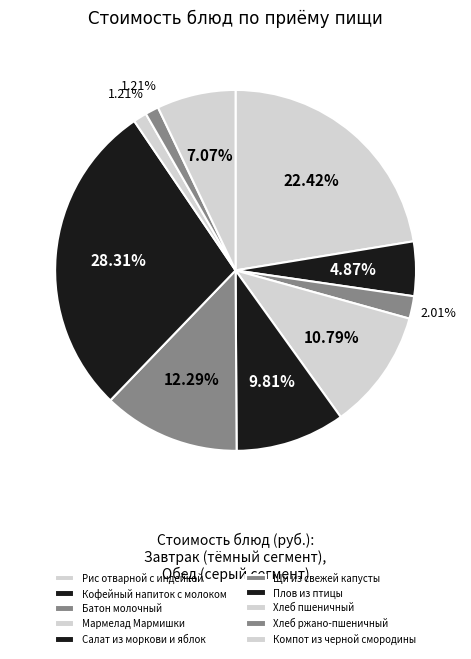

Rank the categories by value from highest to lowest.

Плов из птицы, Рис отварной с индейкой, Щи из свежей капусты, Мармелад Мармишки, Салат из моркови и яблок, Компот из черной смородины, Кофейный напиток с молоком, Батон молочный, Хлеб пшеничный, Хлеб ржано-пшеничный